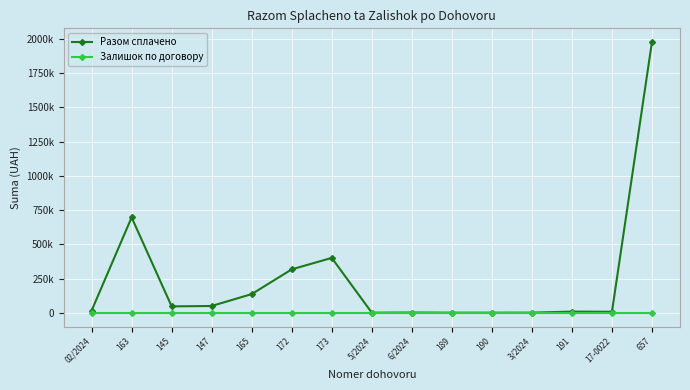

Is this an area chart (filled region under the line)?

No